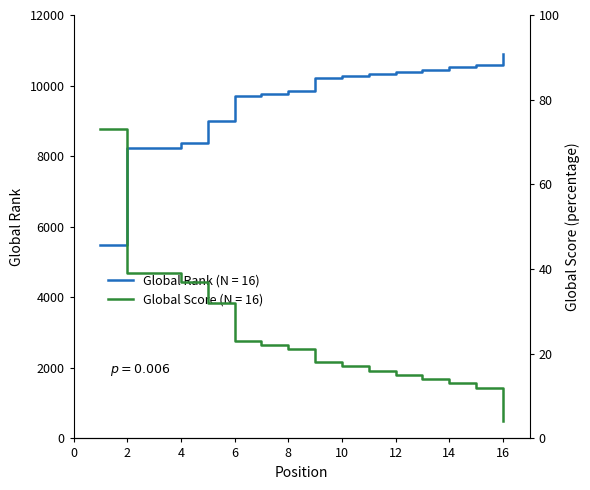

Reading left to right, extract all data points from this chart.

Global Rank: 5495	8228	8228	8384	9008	9703	9772	9841	10219	10281	10327	10386	10446	10529	10569	10901
Global Score: 73	39	39	37	32	23	22	21	18	17	16	15	14	13	12	4